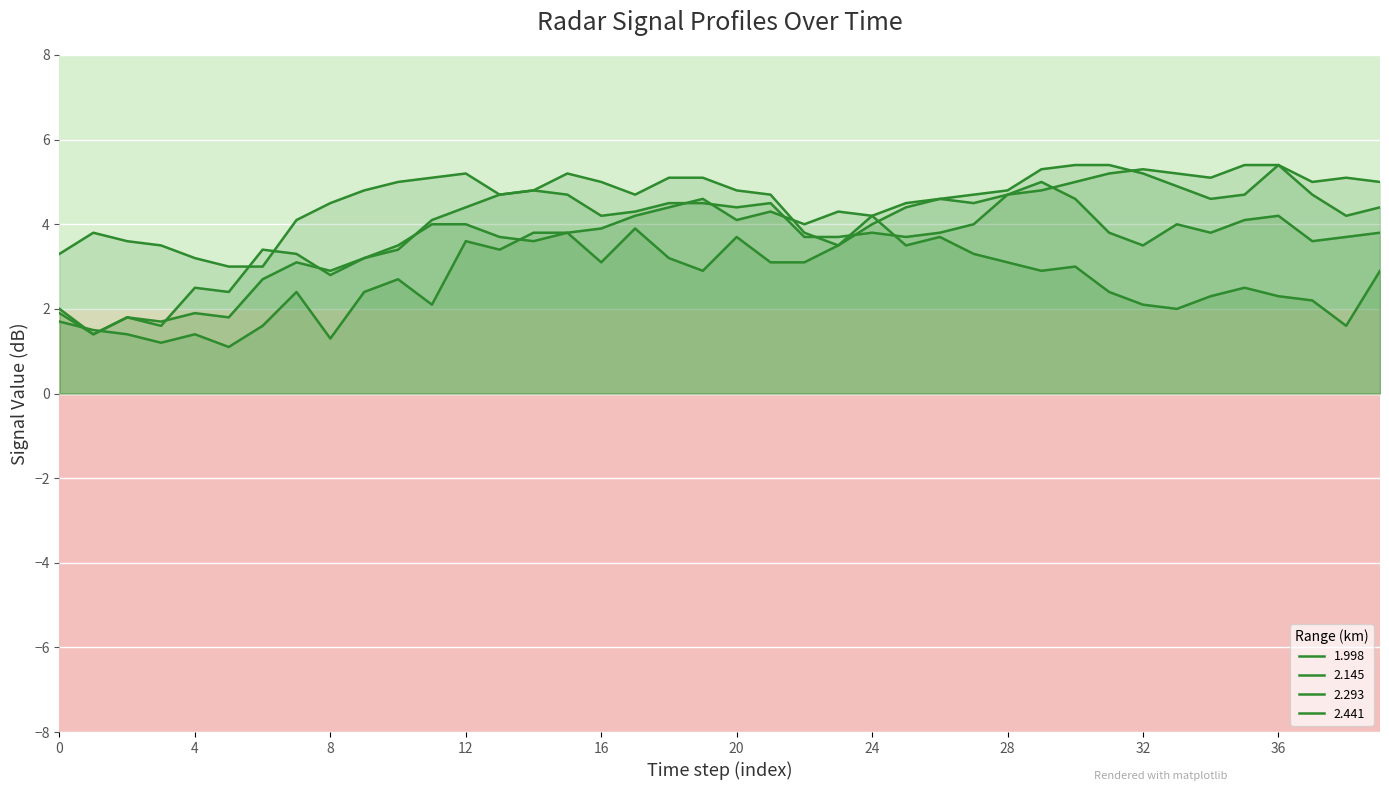

In 2.293, how many points are lower than both neighbors (excluding endpoints)?

12